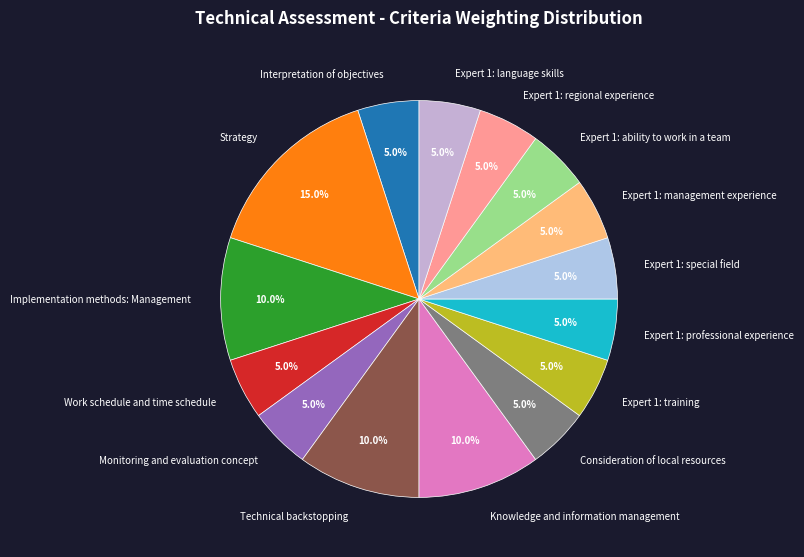

What is the total percentage of Strategy and Implementation methods: Management?

25.0%